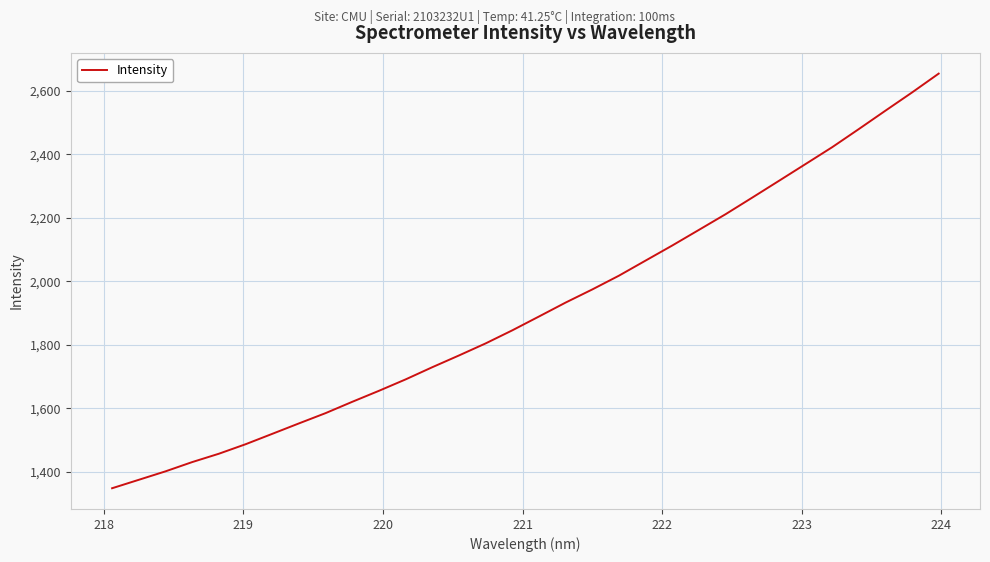

What is the maximum value shown in the chart?

2654.1